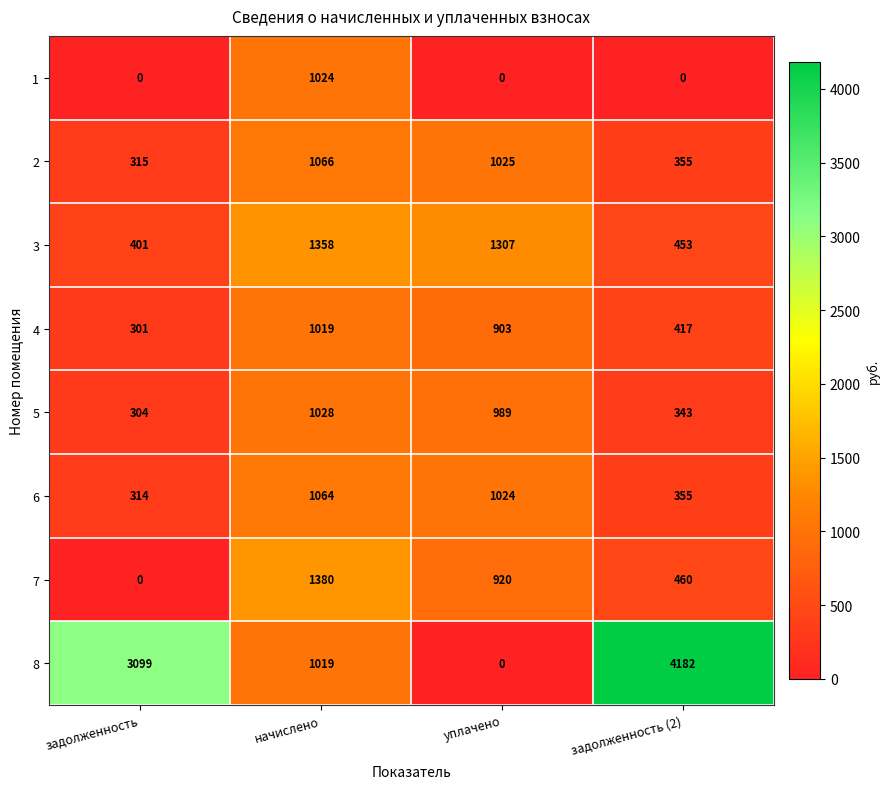

True or false: 8 has a value of 0 at уплачено.

True